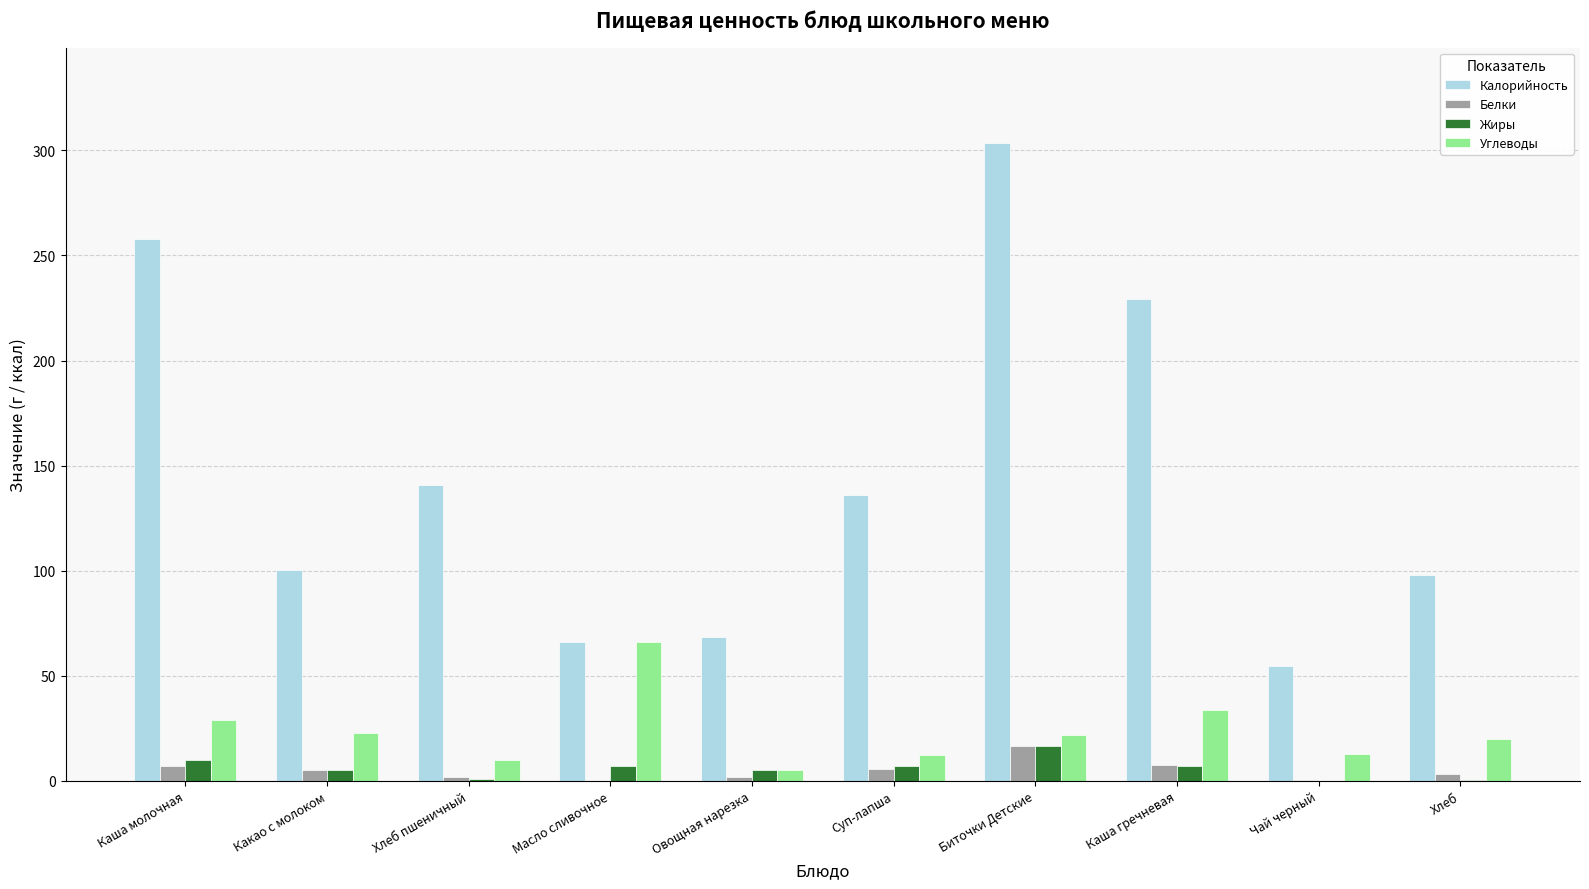

What is the sum of all Калорийность values?

1454.5